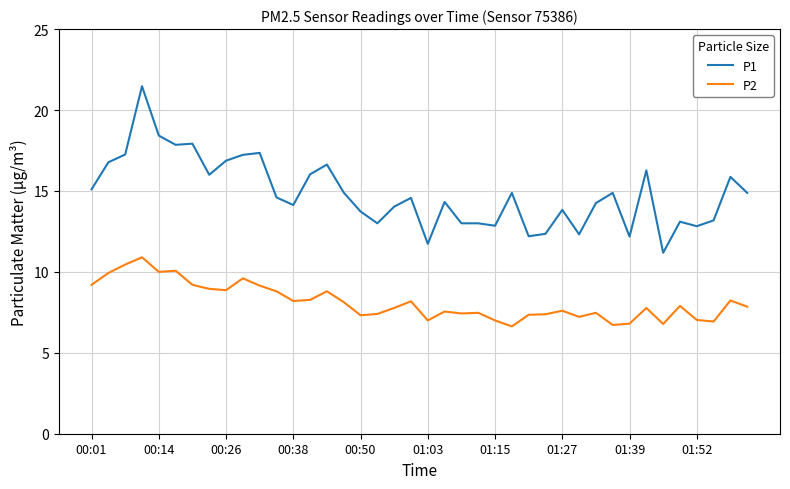

Which series has the widest spread of values?

P1